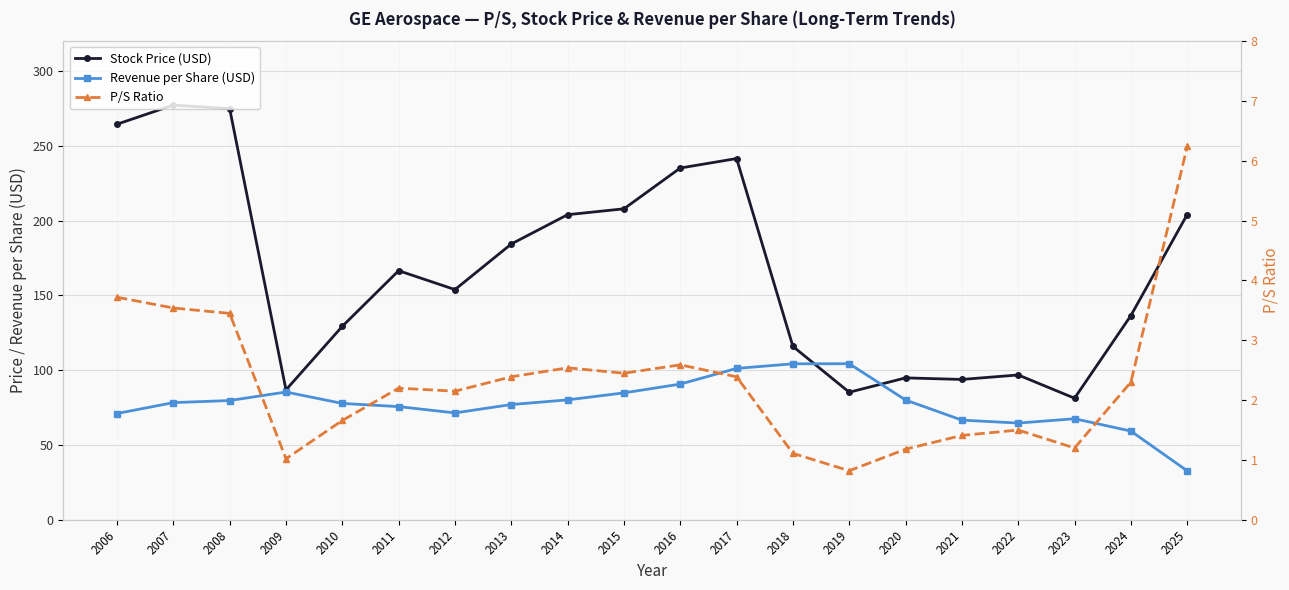

True or false: P/S Ratio and Revenue per Share (USD) intersect in this chart.

False